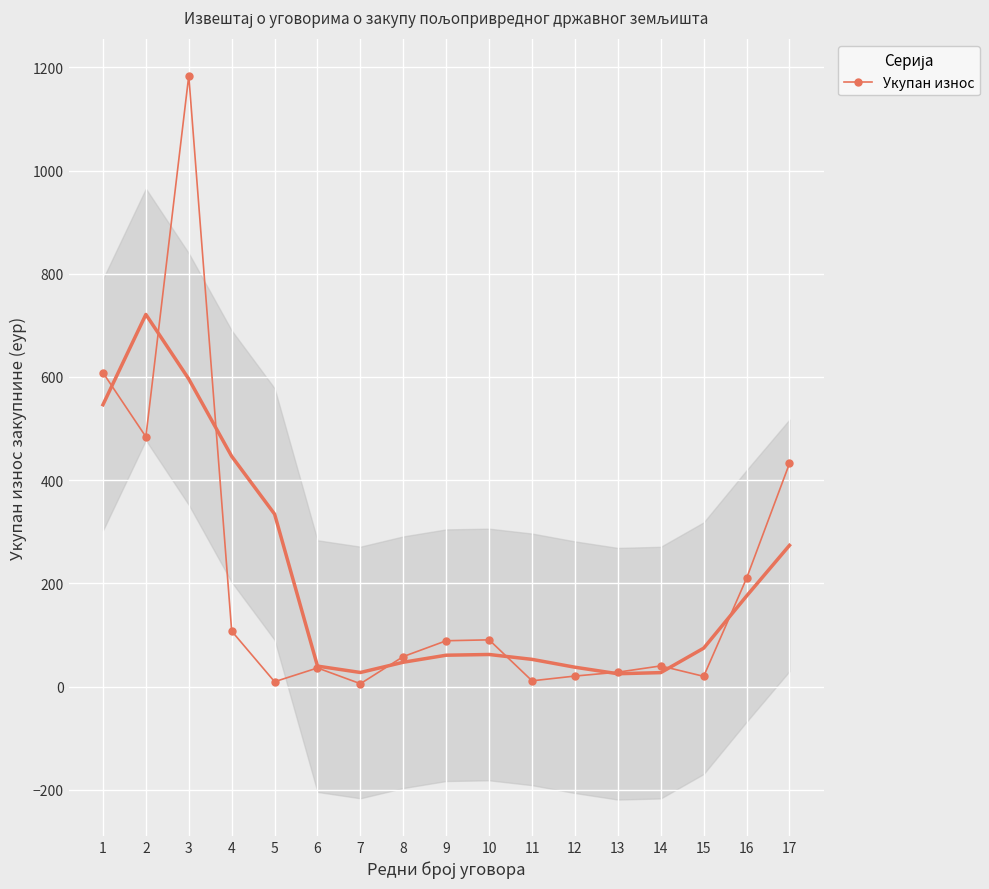

What is the value of the 4th point from the left?

107.5